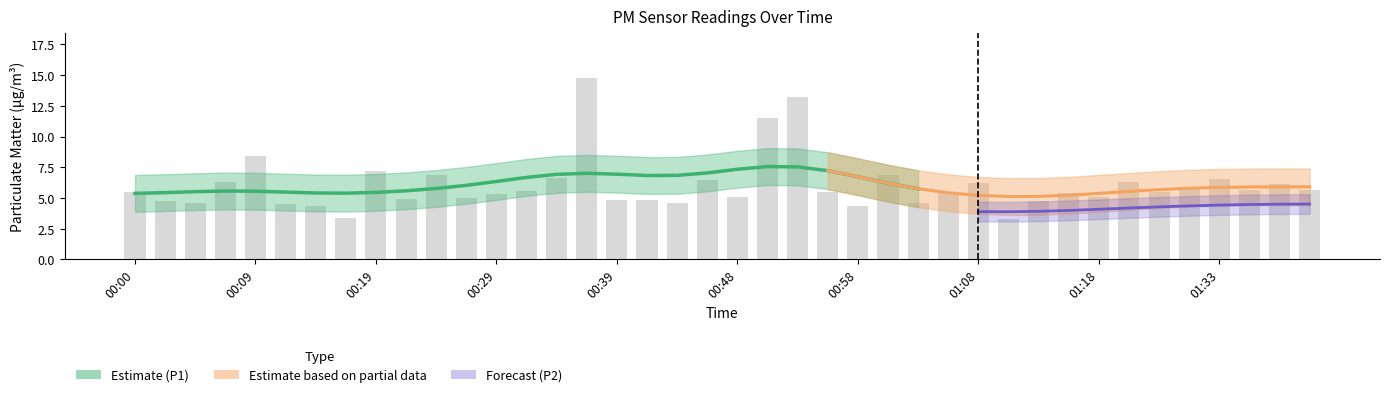

What is the difference between the maximum and minimum values?

11.5